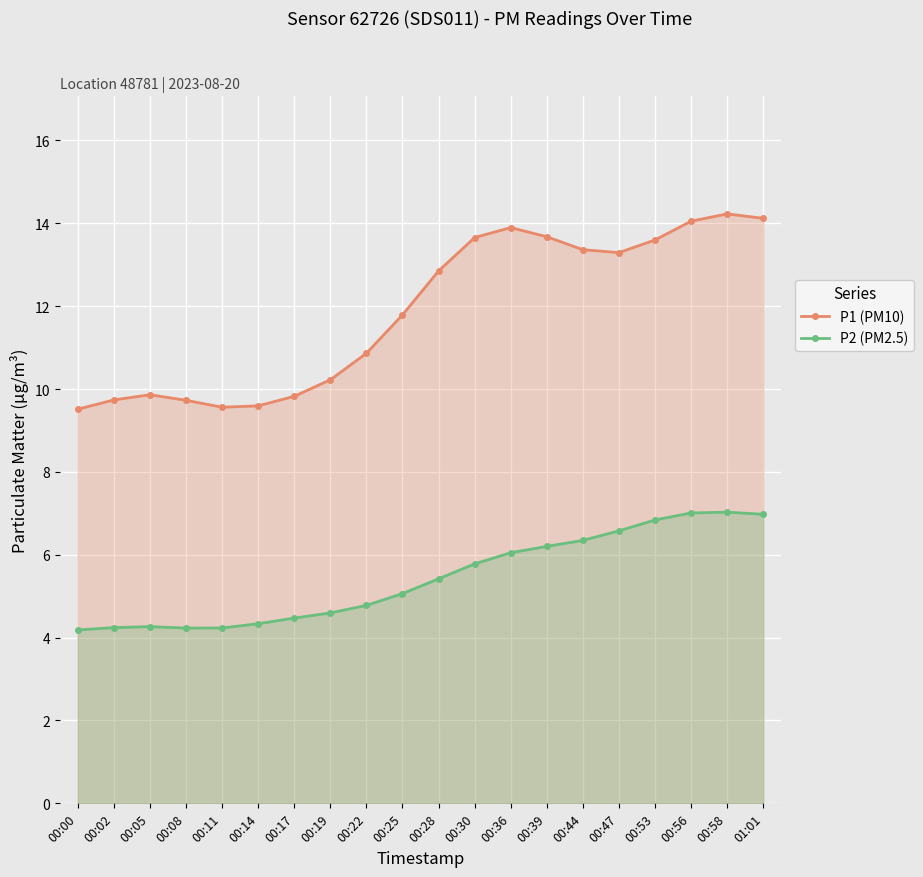

What is the minimum value shown in the chart?

4.2